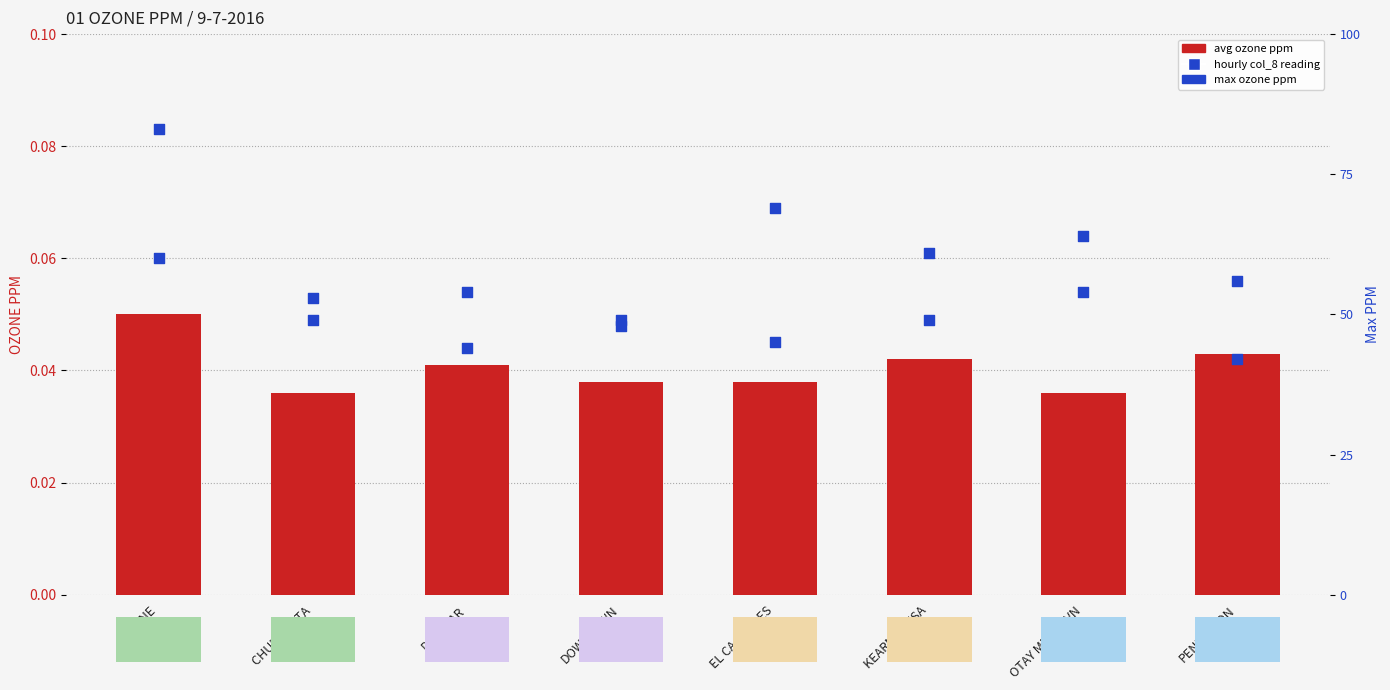

Is the value of avg ozone ppm at EL CAJON LES greater than the value of hourly reading (col_8) at PENDLETON?

No